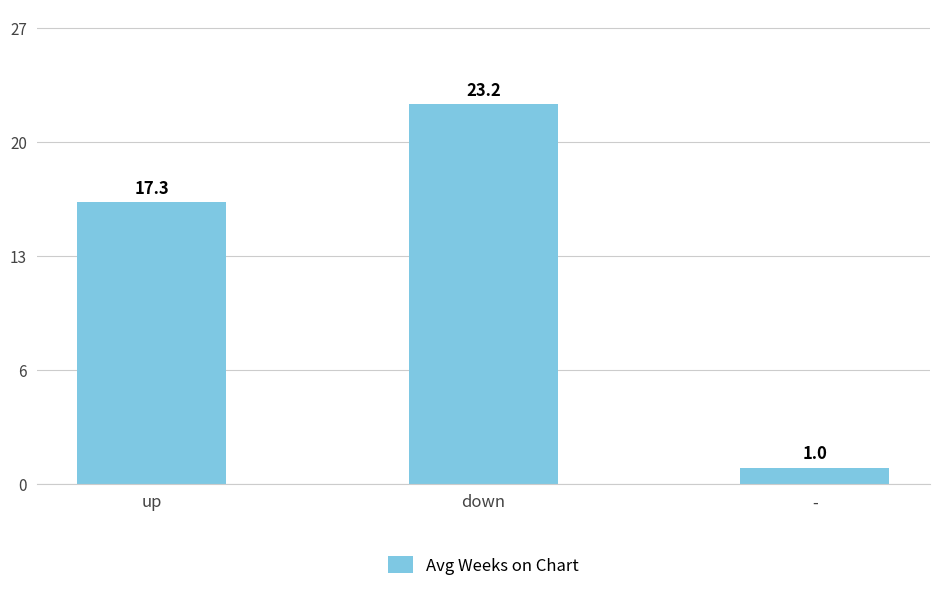

What is the difference between the maximum and minimum values?

22.2